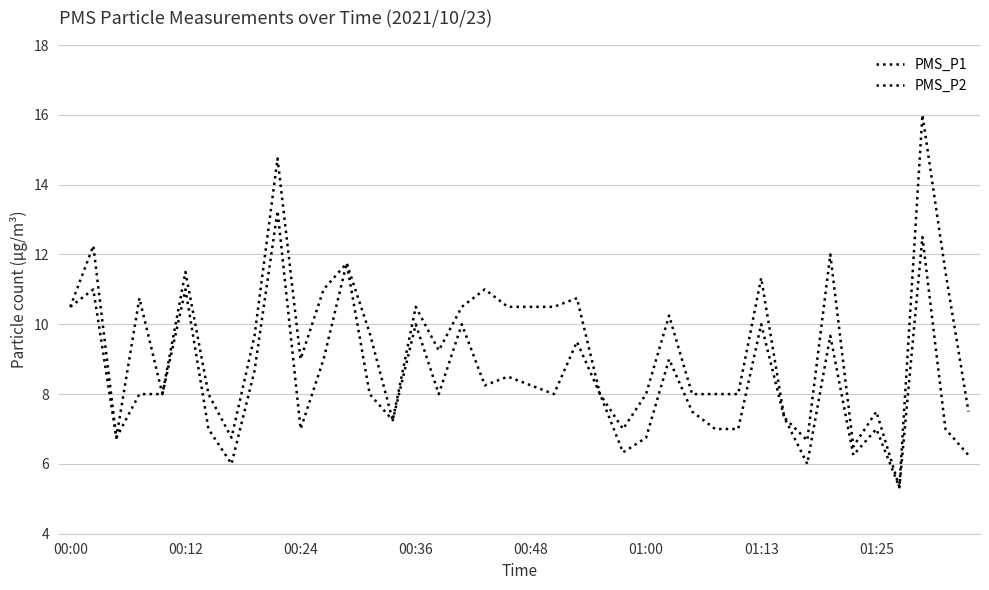

Reading left to right, list all the values displayed in this chart.

PMS_P1: 10.5	12.2	6.8	10.8	8.0	11.5	8.0	6.8	9.7	14.8	9.0	11.0	11.8	9.8	7.2	10.5	9.2	10.5	11.0	10.5	10.5	10.5	10.8	8.0	7.0	8.0	10.2	8.0	8.0	8.0	11.3	7.3	6.7	12.0	6.5	7.5	5.3	16.0	11.5	7.5
PMS_P2: 10.5	11.0	6.8	8.0	8.0	11.0	7.0	6.0	8.7	13.2	7.0	9.0	11.8	8.0	7.2	10.0	8.0	10.0	8.2	8.5	8.2	8.0	9.5	8.0	6.3	6.8	9.0	7.5	7.0	7.0	10.0	7.3	6.0	9.7	6.2	7.0	5.3	12.5	7.0	6.2